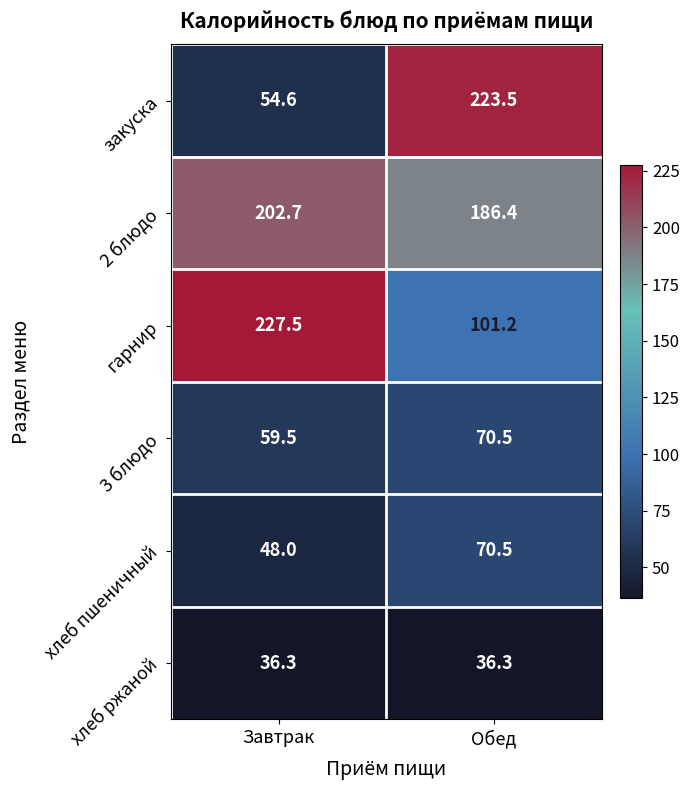

Which series has the largest total across all categories?

2 блюдо